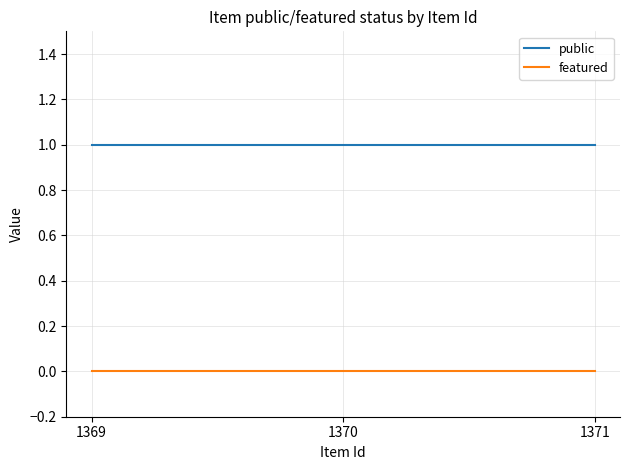

True or false: public has a value of 1 at 1369.

True